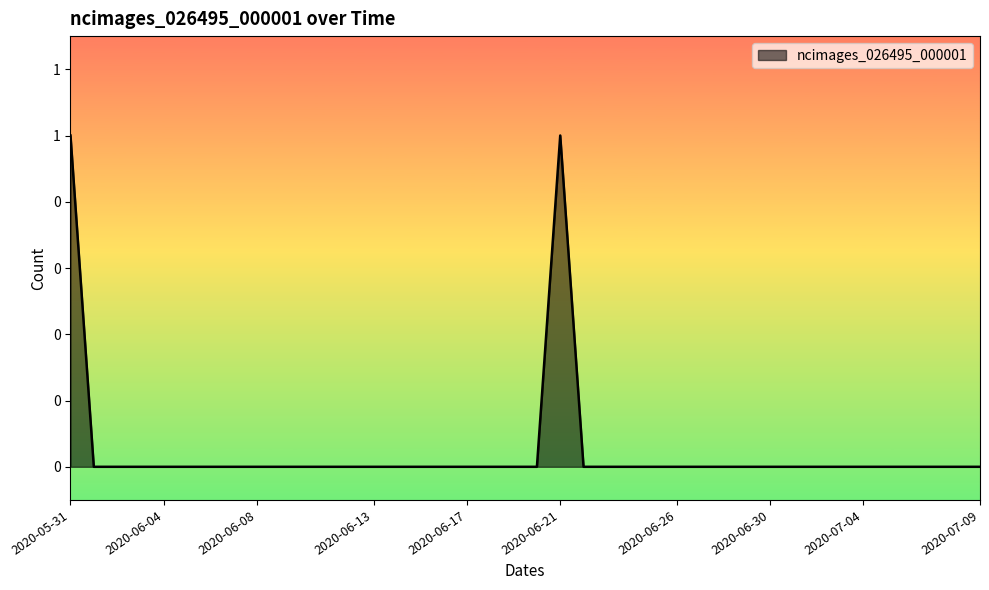

Does the chart display data point markers on the line(s)?

No